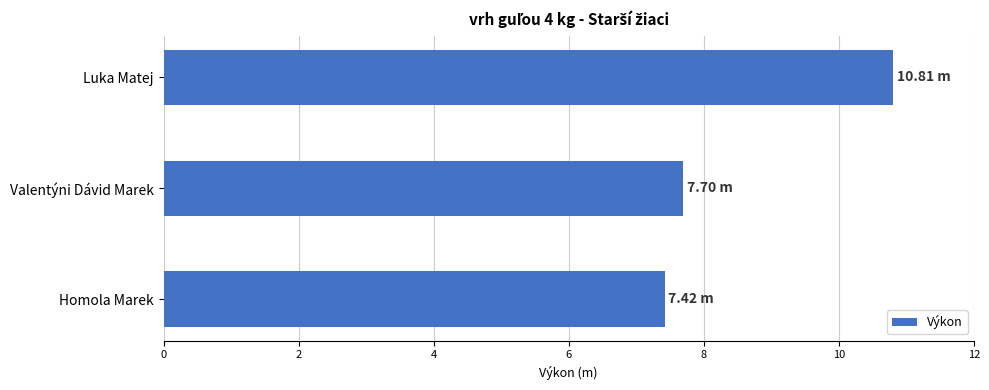

Where is the data nearest to the value 9?

Valentýni Dávid Marek